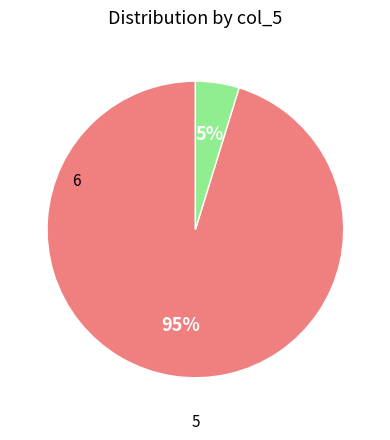

Is there any slice that represents more than half of the pie?

Yes